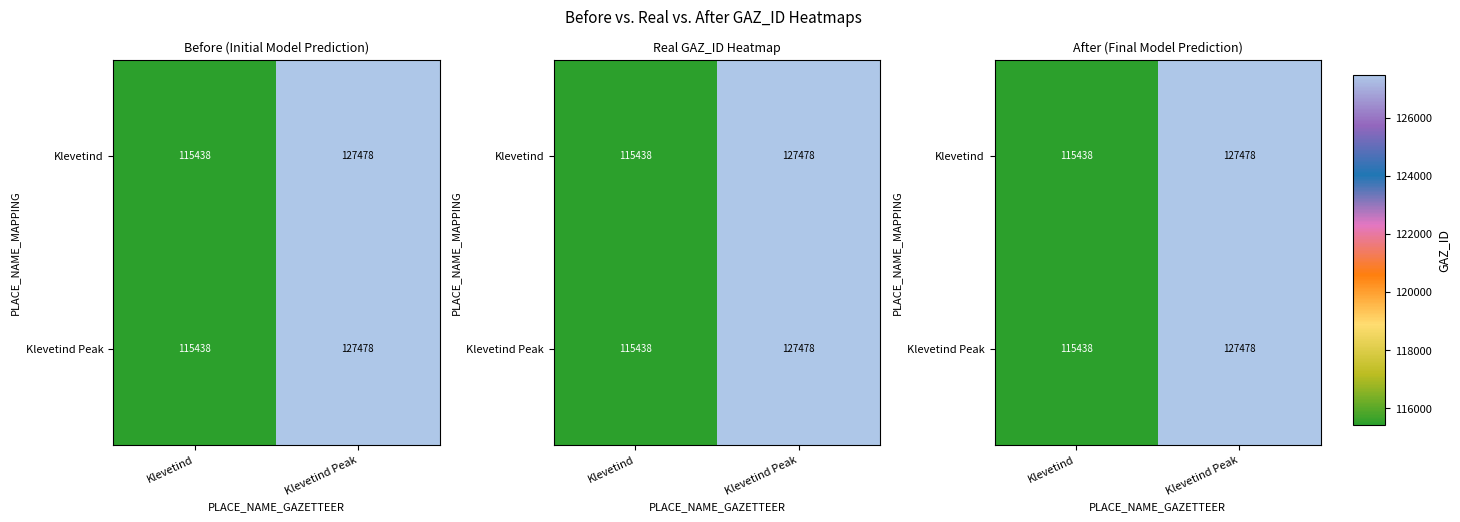

Which category has the highest value in the Klevetind Peak series?

Klevetind Peak